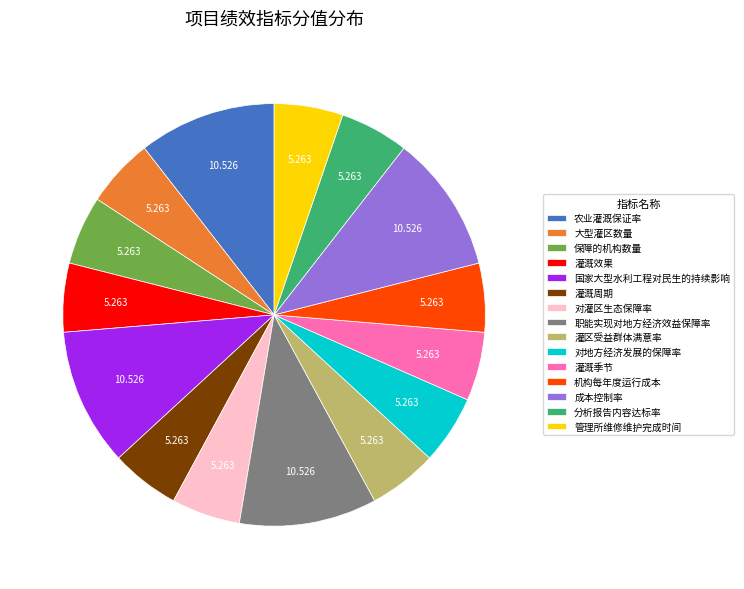

Is 管理所维修维护完成时间 the majority of the pie?

No